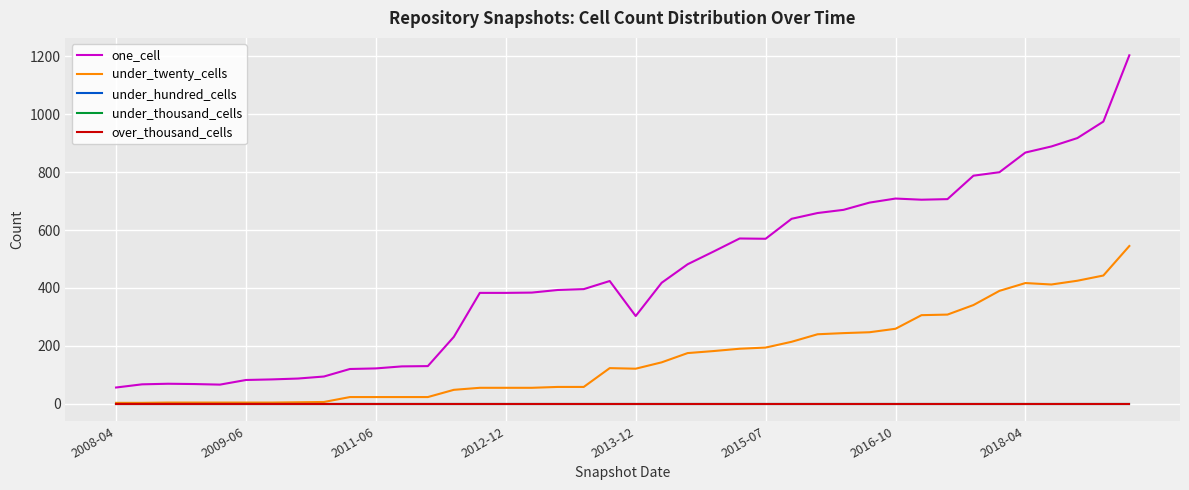

True or false: under_thousand_cells and under_hundred_cells intersect in this chart.

False